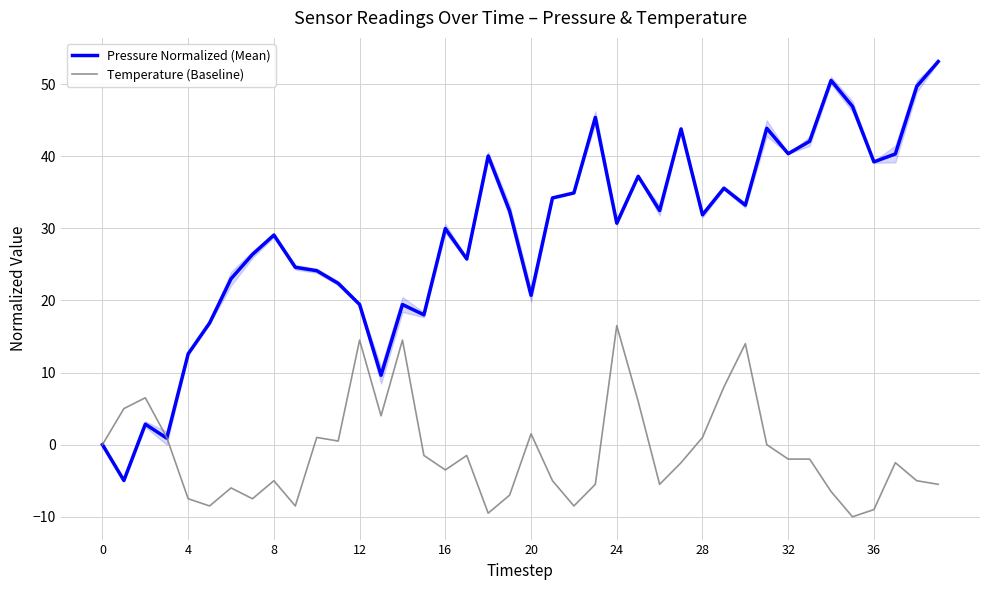

True or false: Pressure Normalized (Mean) and Temperature (Baseline) intersect in this chart.

True